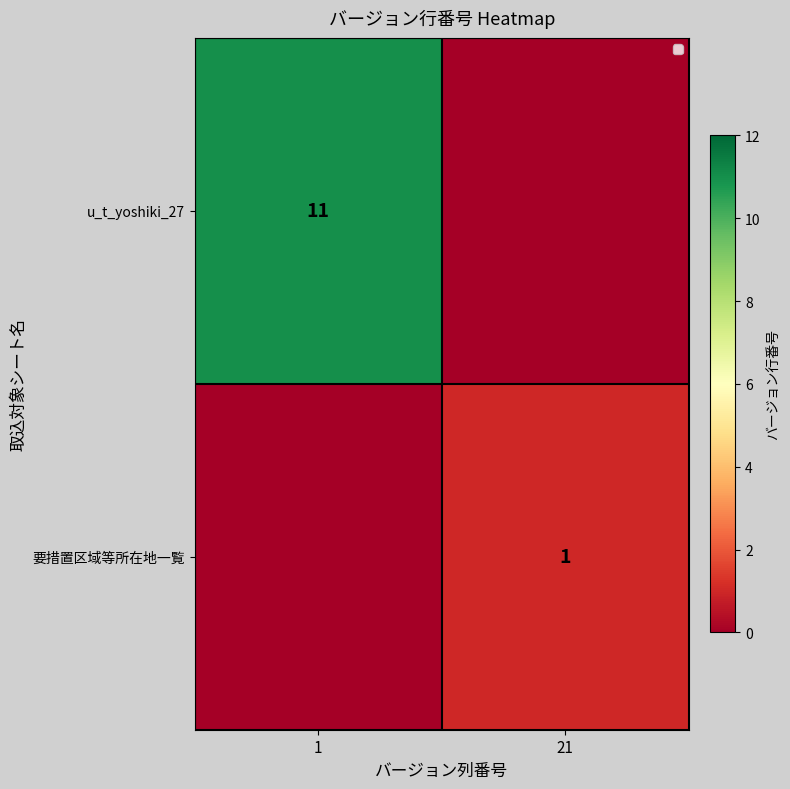

Is the value of 要措置区域等所在地一覧 at 21 greater than the value of u_t_yoshiki_27 at 1?

No